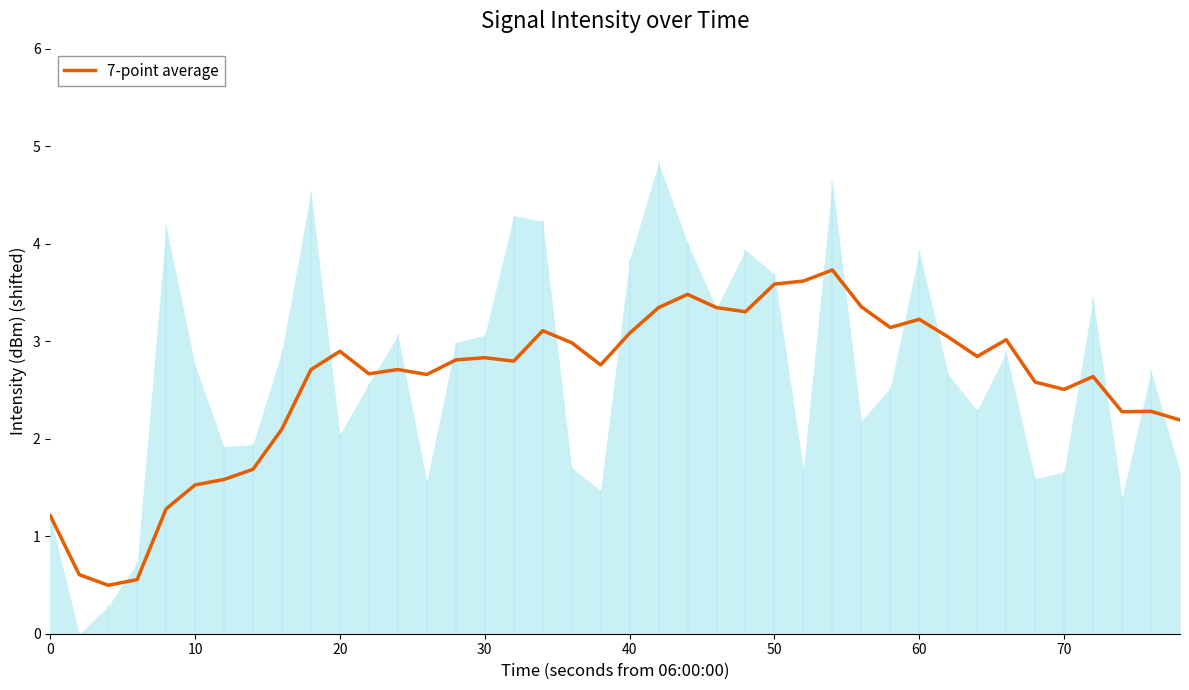

True or false: 7-point average has a value of 2.5 at 70.

True